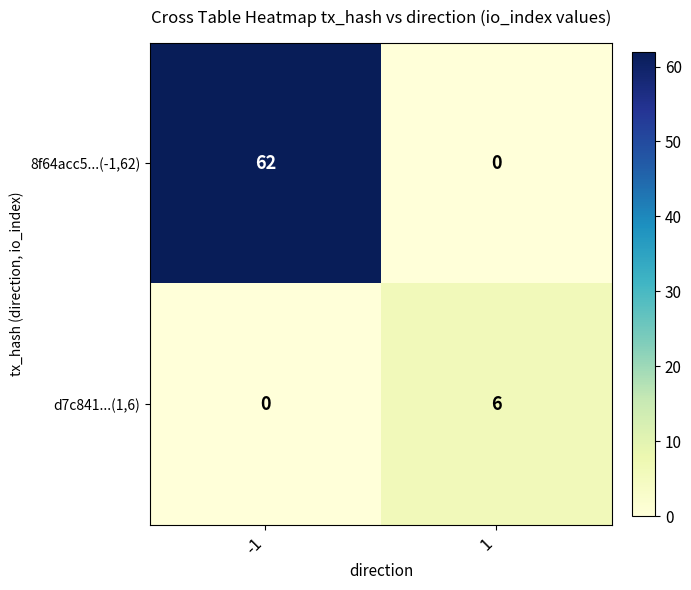

Rank the series by their average value, from lowest to highest.

d7c841...(1,6), 8f64acc5...(-1,62)